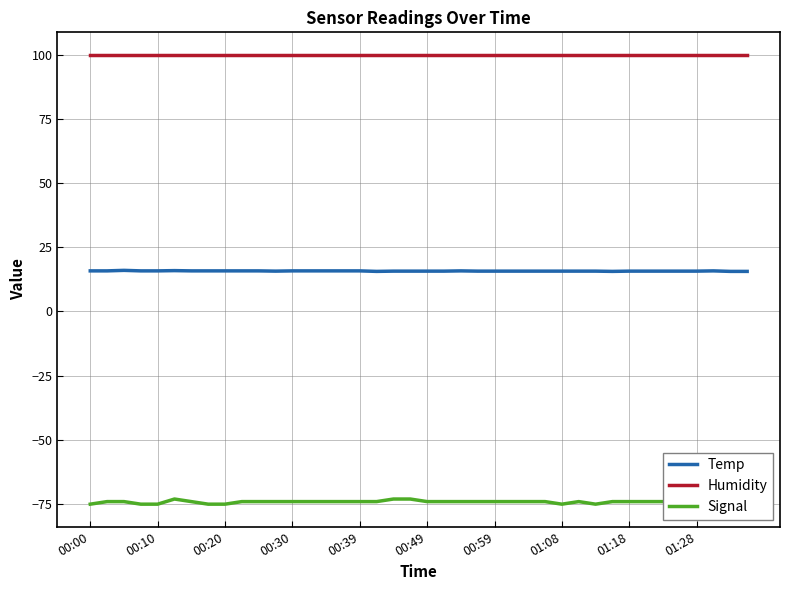

List the series in order of their overall mean, lowest first.

Signal, Temp, Humidity